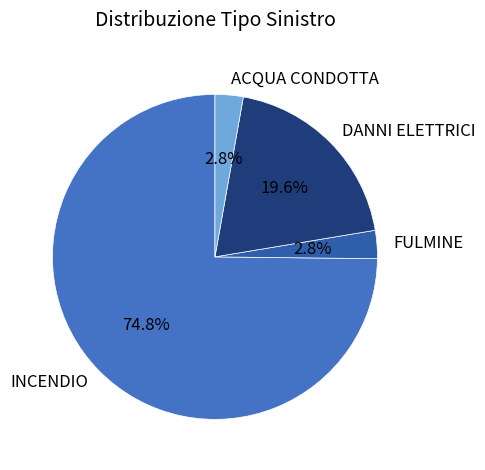

Approximately how many times larger is the value at ACQUA CONDOTTA compared to FULMINE?

1.0